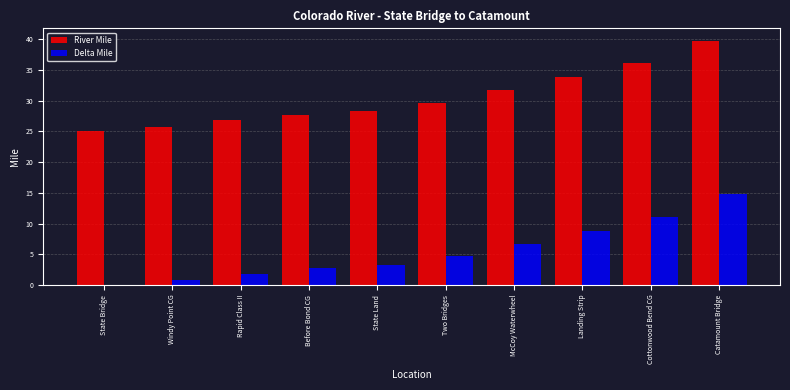

Count the number of data series in this chart.

2